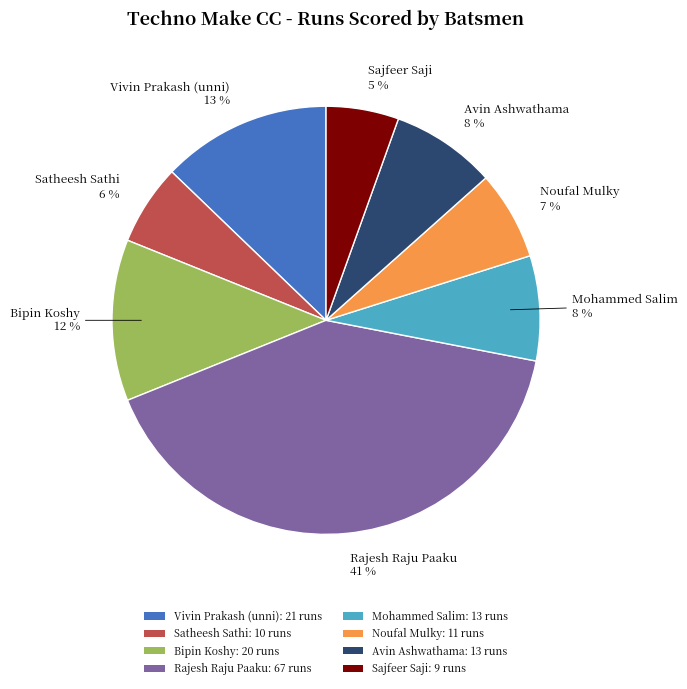

Which has a higher value, Satheesh Sathi: 10 runs or Avin Ashwathama: 13 runs?

Avin Ashwathama: 13 runs